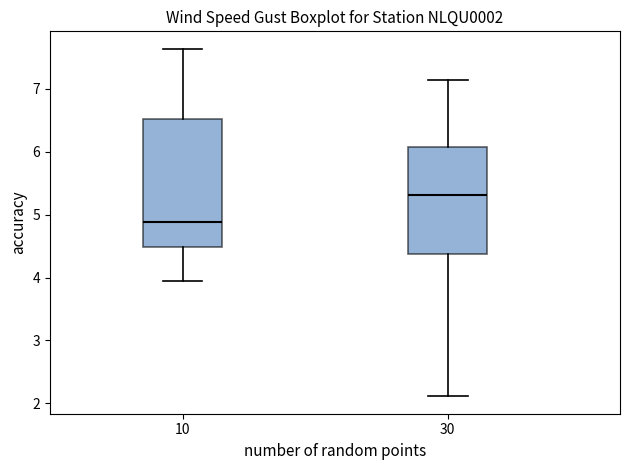

Reading left to right, transcribe this box plot: for each box, give where its median line is, the range the box spans, and where its two whiskers end, as read against the y-axis. The values are not printed on the chart, so give them approximately, as read against the axis.

10: median 4.9, box 4.5 to 6.5, whiskers 3.9 to 7.6
30: median 5.3, box 4.4 to 6.1, whiskers 2.1 to 7.1